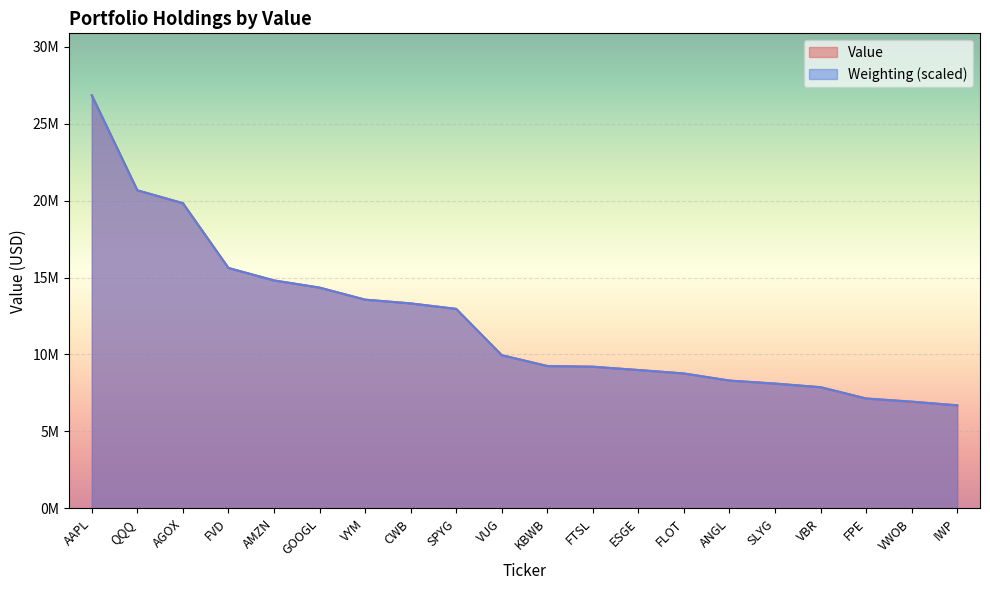

What is the label of the 6th point from the right?

ANGL